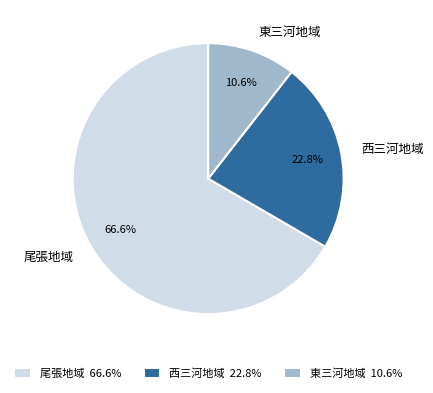

Approximately how many times larger is the value at 東三河地域 compared to 尾張地域?

0.2